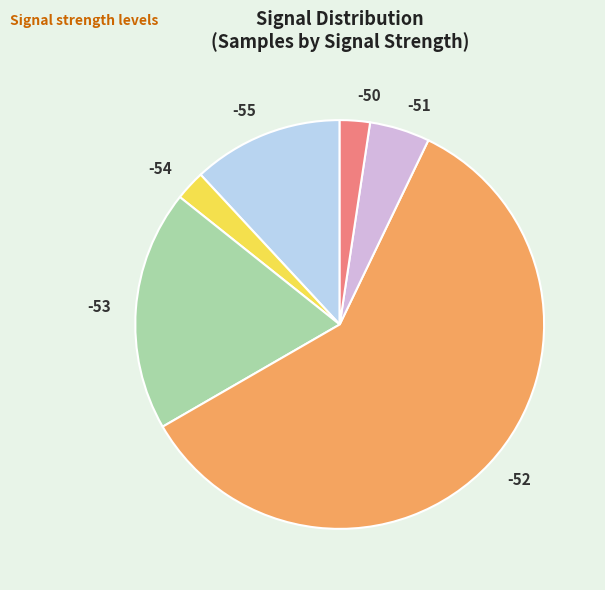

Count the number of slices in the pie.

6